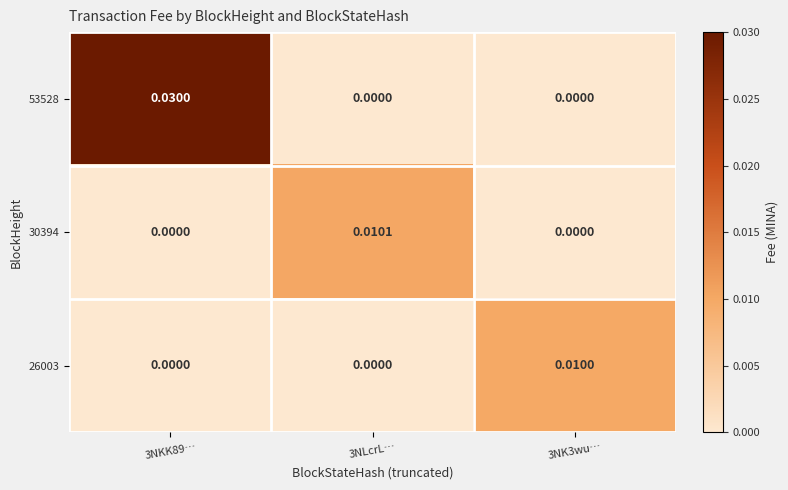

Is the value of 26003 at 3NK3wu… greater than the value of 53528 at 3NLcrL…?

Yes